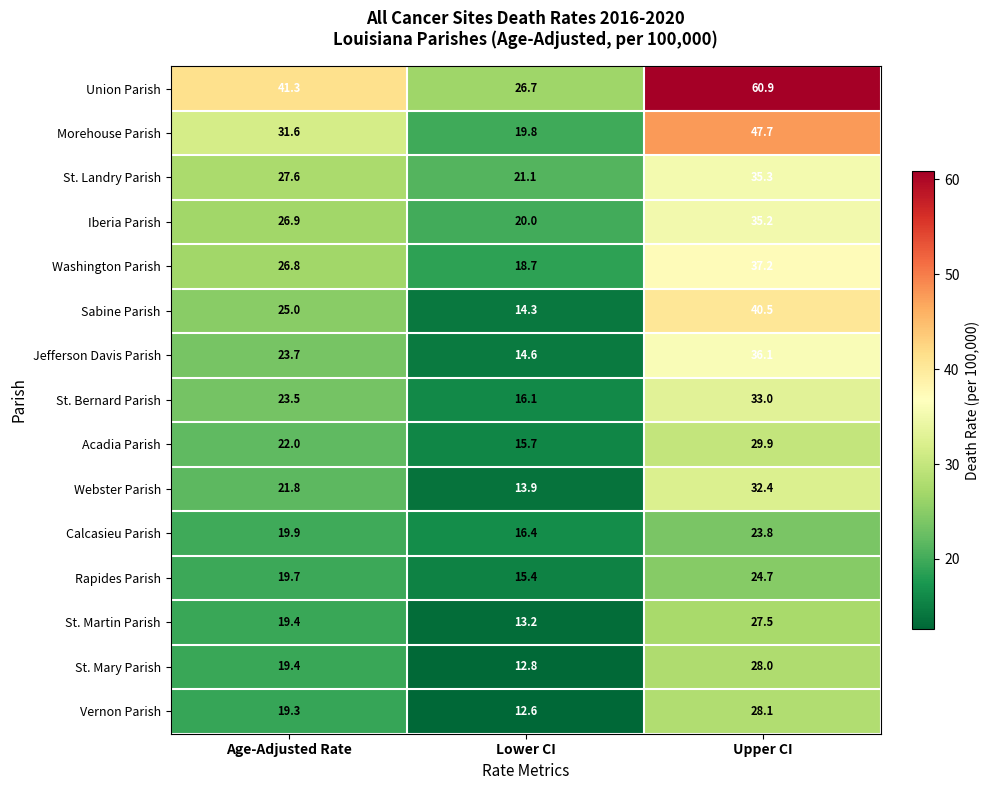

At which label is St. Martin Parish closest to 20?

Age-Adjusted Rate